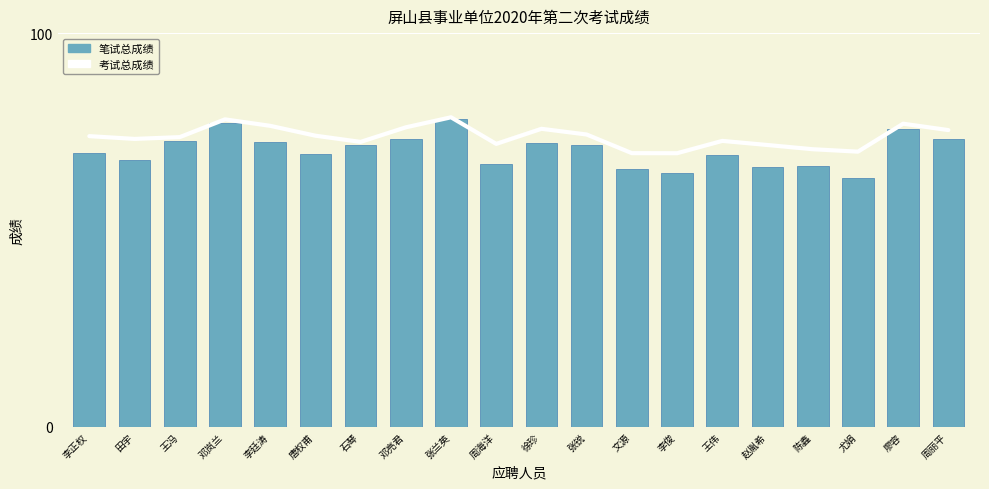

How many data points in 笔试总成绩 are above 71?

10